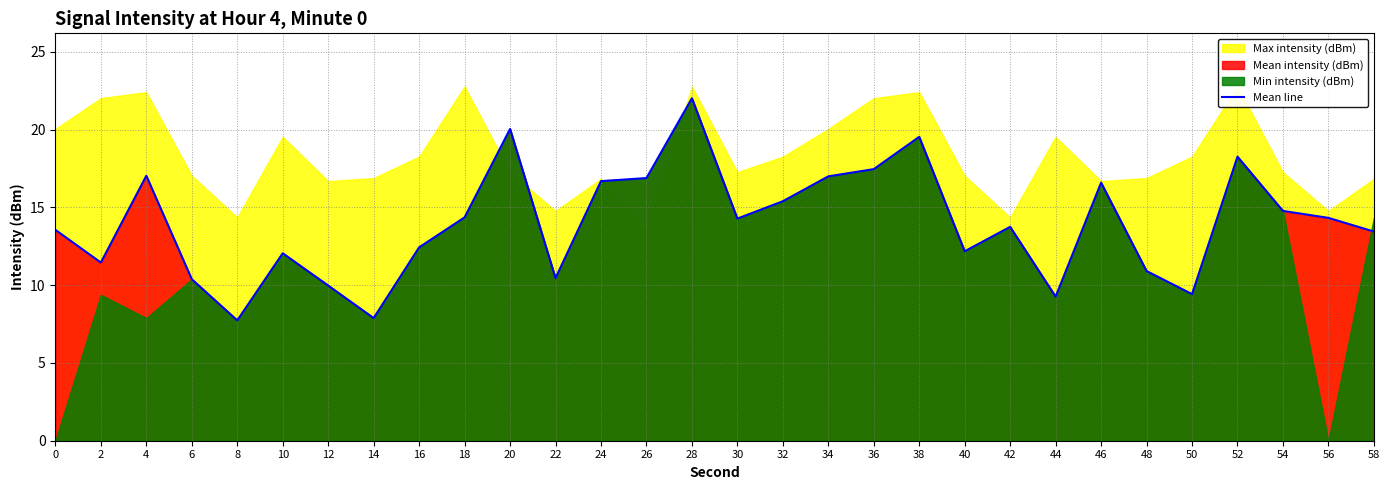

How many data points are less than 14?

15